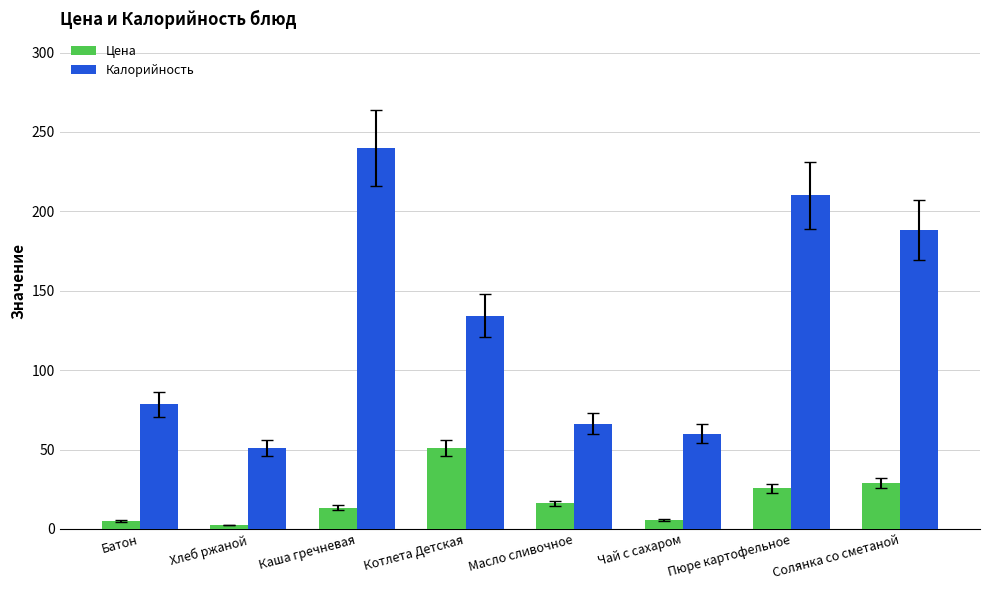

Which series changed the most between Хлеб ржаной and Котлета Детская?

Калорийность